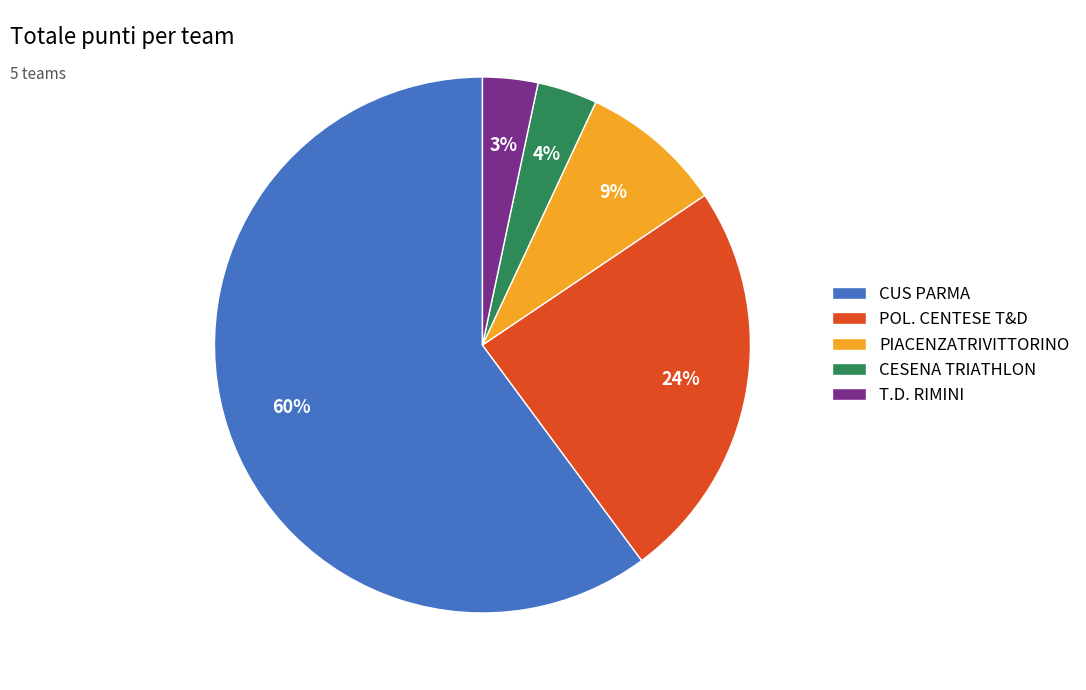

What is the largest slice in the pie chart?

CUS PARMA